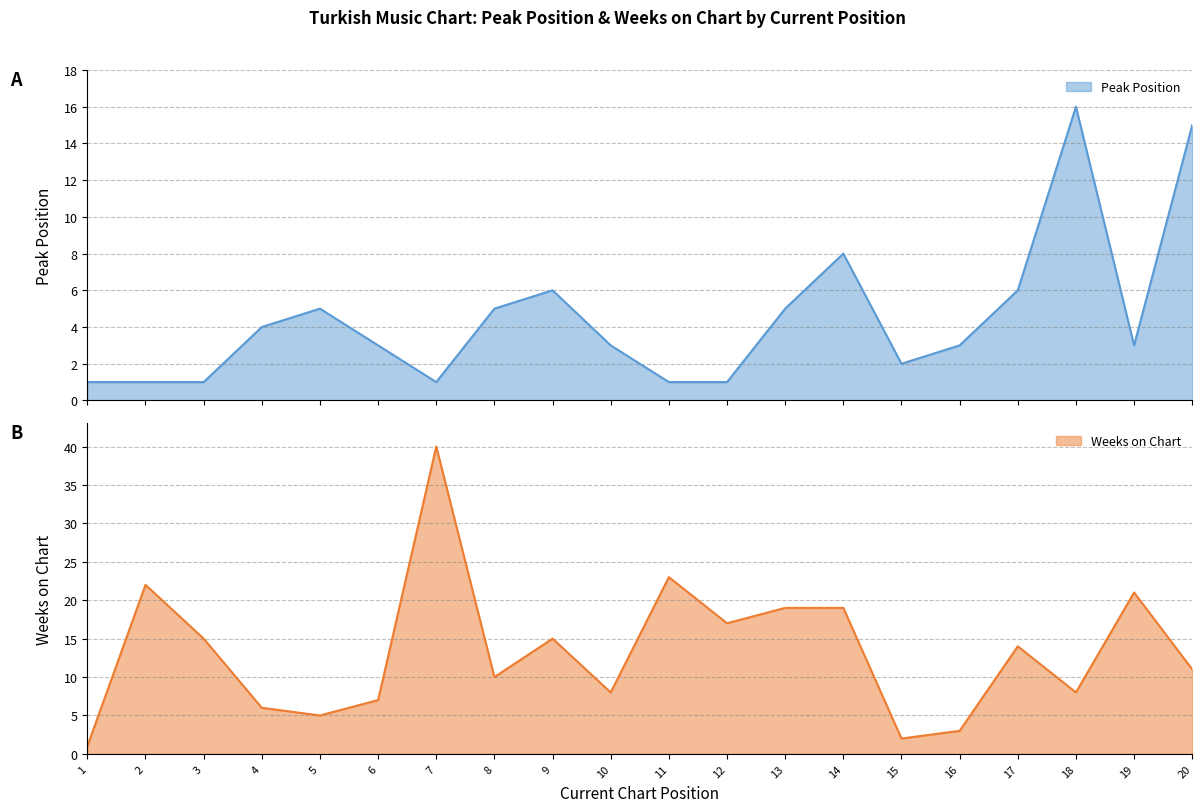

Does the chart display data point markers on the line(s)?

No